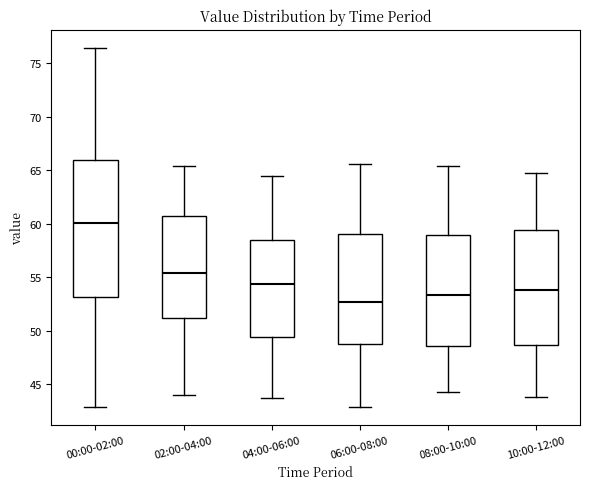

Where does the upper whisker of the box for 06:00-08:00 end on the y-axis? The values are not printed on the chart, so give them approximately, as read against the axis.

65.5